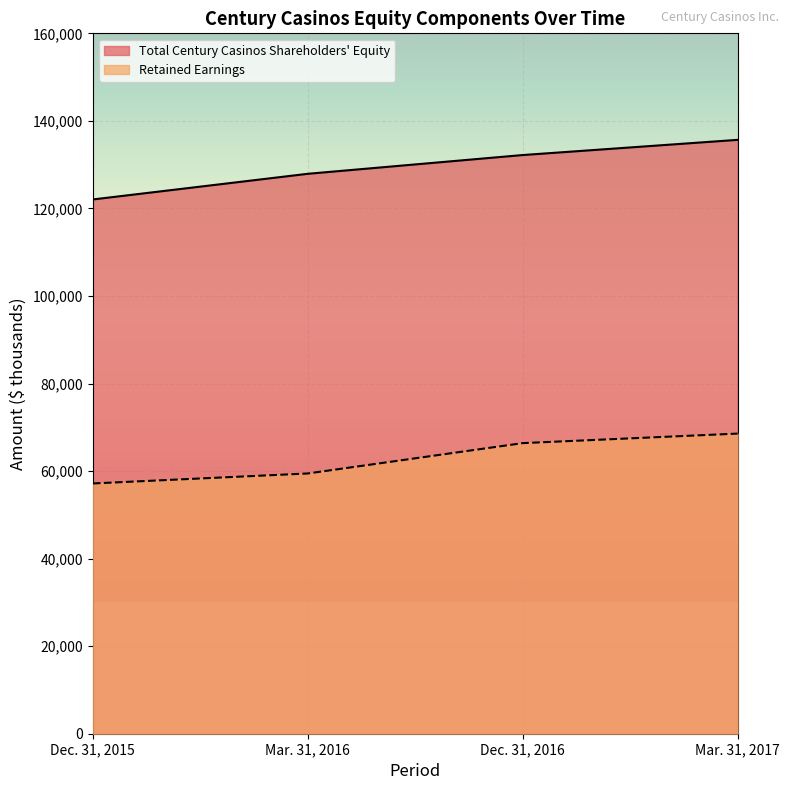

Which series has the largest total across all categories?

Total Century Casinos Shareholders' Equity